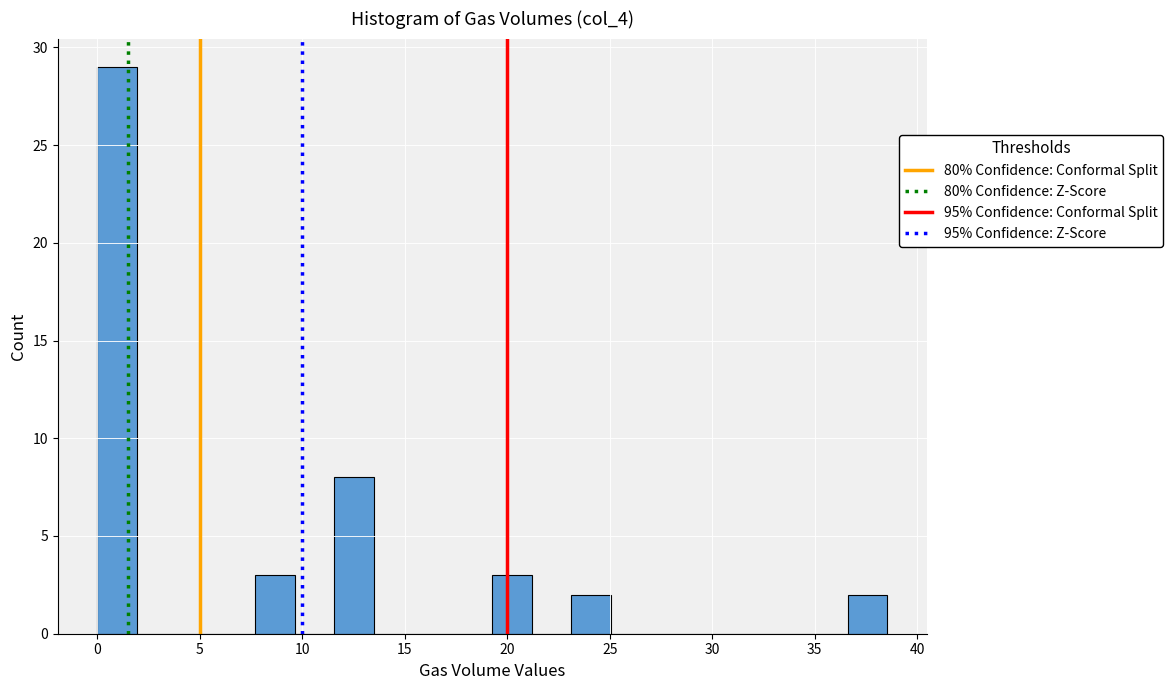

Read against the x-axis, roughly where is the centre of the tallest bar?

1.0